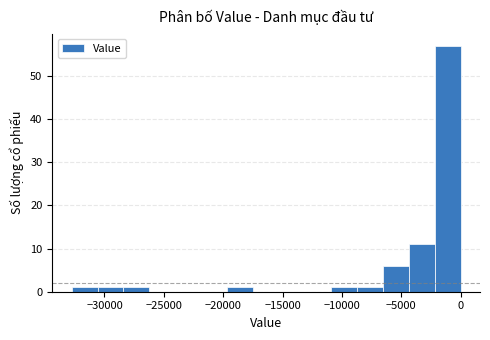

Reading left to right, list every bar in this chart as the range it spans on the x-axis followed by its height. Neither the bar edges nor the heights are printed on the chart, so give them approximately, as read against the axes.

-33000 to -30500: 1
-30500 to -28500: 1
-28500 to -26000: 1
-26000 to -24000: 0
-24000 to -22000: 0
-22000 to -19500: 0
-19500 to -17500: 1
-17500 to -15500: 0
-15500 to -13000: 0
-13000 to -11000: 0
-11000 to -8500: 1
-8500 to -6500: 1
-6500 to -4500: 6
-4500 to -2000: 11
-2000 to 0: 57